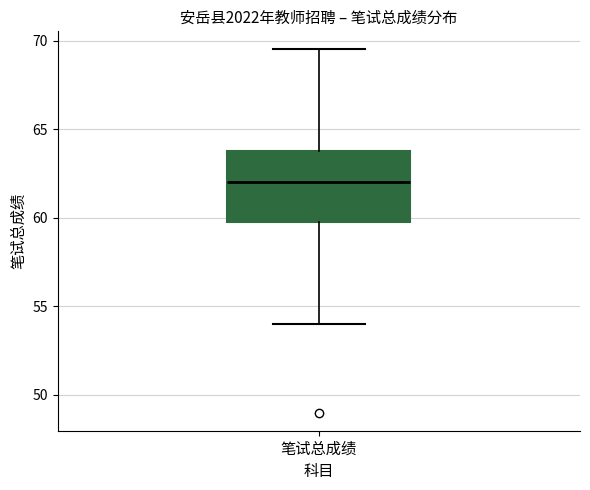

Where is the lower edge of the box for 笔试总成绩 on the y-axis? The values are not printed on the chart, so give them approximately, as read against the axis.

60.0